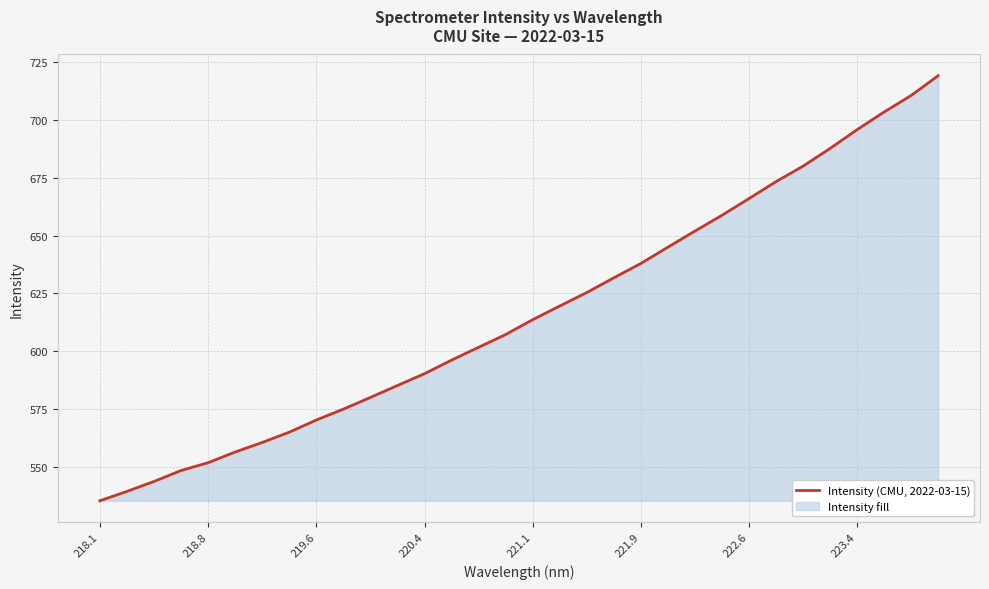

How many data points are less than 613?

16